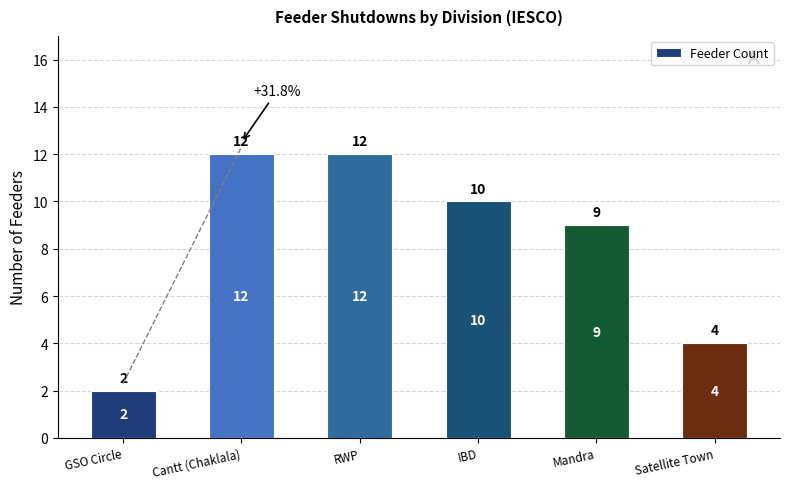

Reading right to left, transcribe all the data shown in this chart.

Satellite Town=4	Mandra=9	IBD=10	RWP=12	Cantt (Chaklala)=12	GSO Circle=2